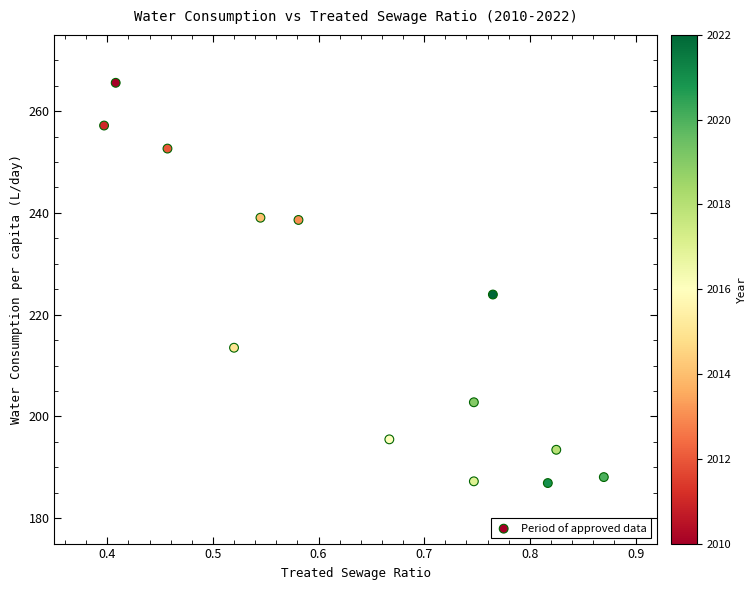

What Y value in the scatter plot is closest to 226?

224.0